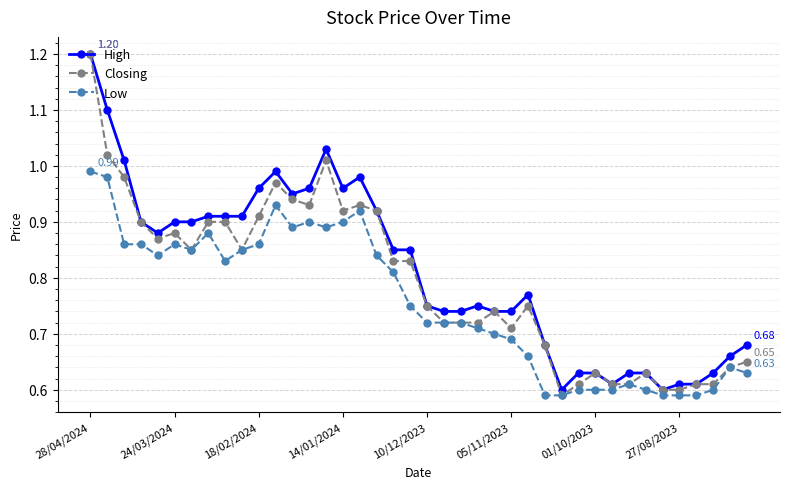

List the series in order of their overall mean, highest first.

High, Closing, Low